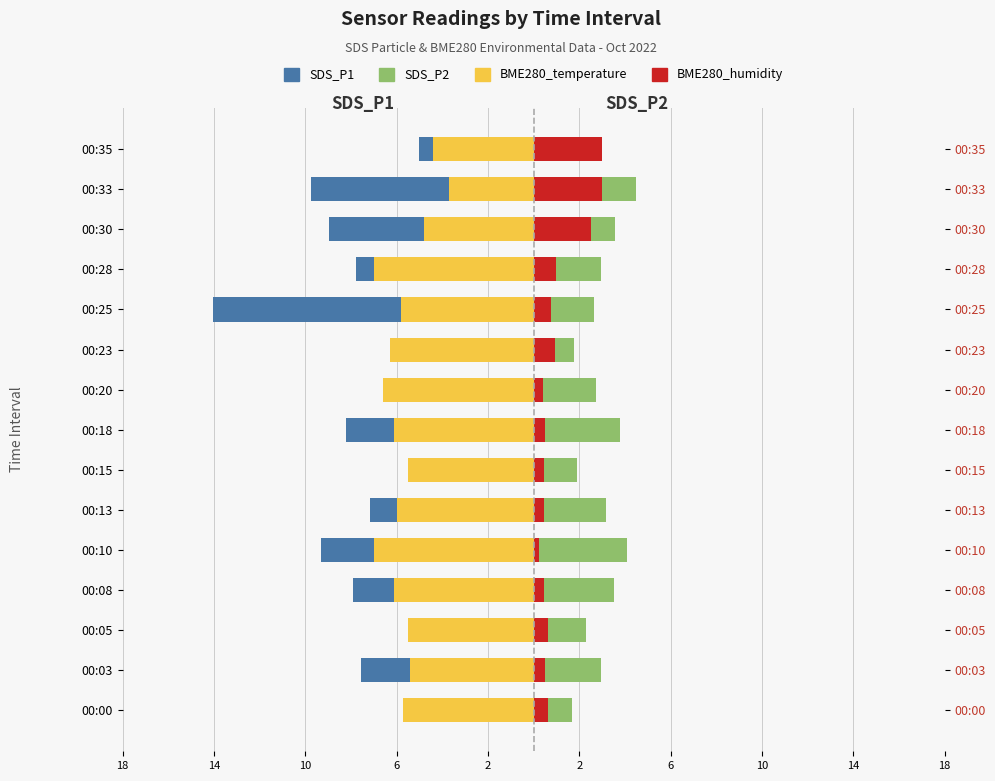

Reading right to left, list all the values displayed in this chart.

SDS_P1: -5.0	-9.8	-9.0	-7.8	-14.1	-4.2	-5.1	-8.2	-3.8	-7.2	-9.3	-7.9	-4.8	-7.6	-3.0
BME280_temperature: -4.4	-3.7	-4.8	-7.0	-5.8	-6.3	-6.6	-6.1	-5.5	-6.0	-7.0	-6.1	-5.5	-5.4	-5.7
SDS_P2: 2.8	4.5	3.6	3.0	2.6	1.8	2.7	3.8	1.9	3.2	4.1	3.5	2.3	3.0	1.7
BME280_humidity: 3.0	3.0	2.5	1.0	0.8	0.9	0.4	0.5	0.5	0.4	0.2	0.5	0.6	0.5	0.6